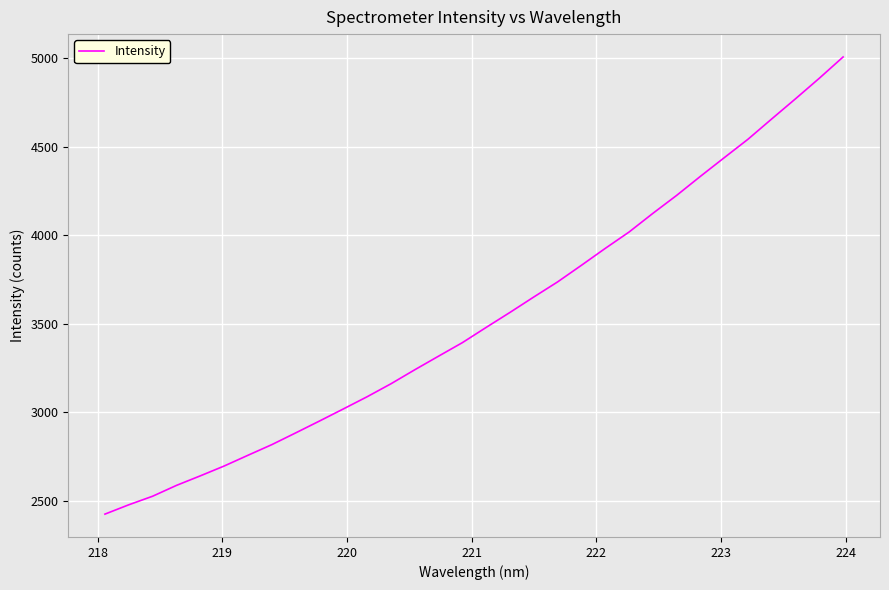

What is the greatest value displayed?

5007.5